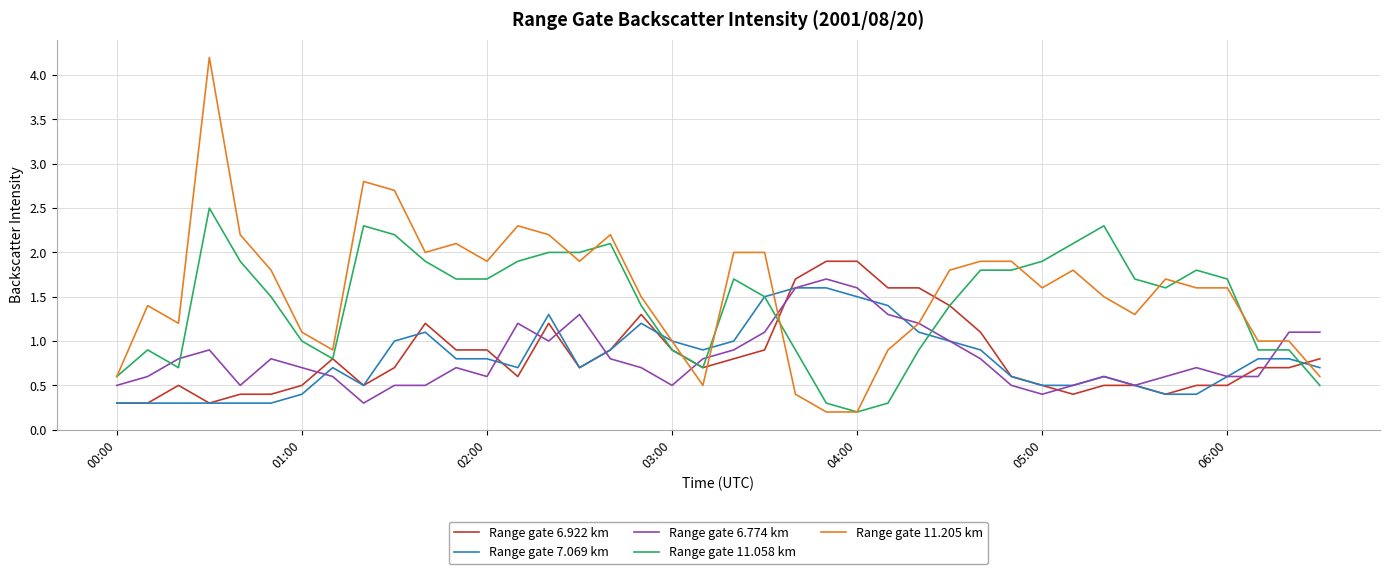

Which series has the widest spread of values?

Range gate 11.205 km